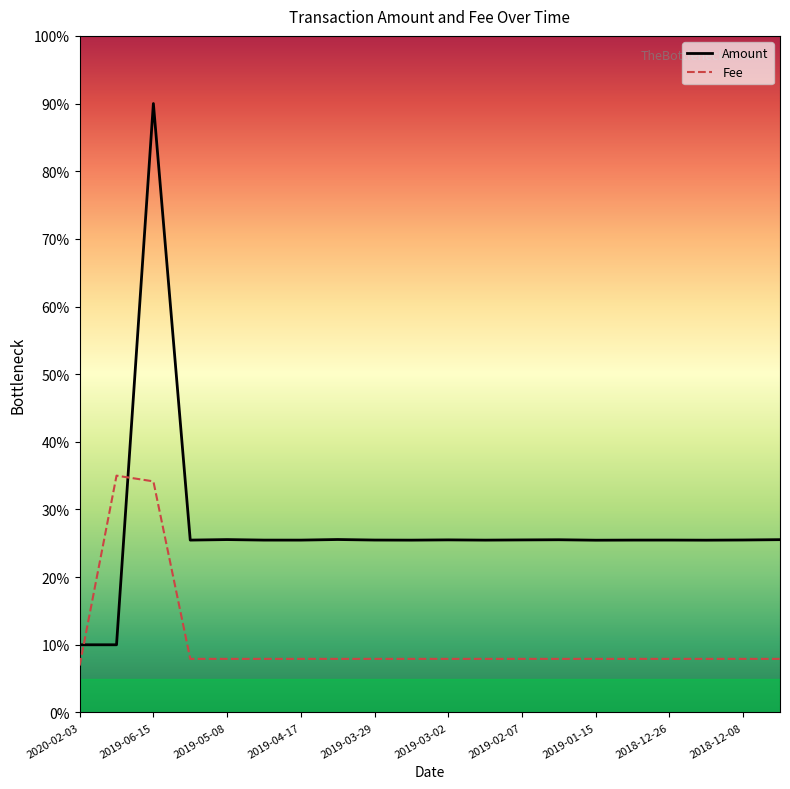

Which series ends up on top after the final intersection of Amount and Fee?

Amount